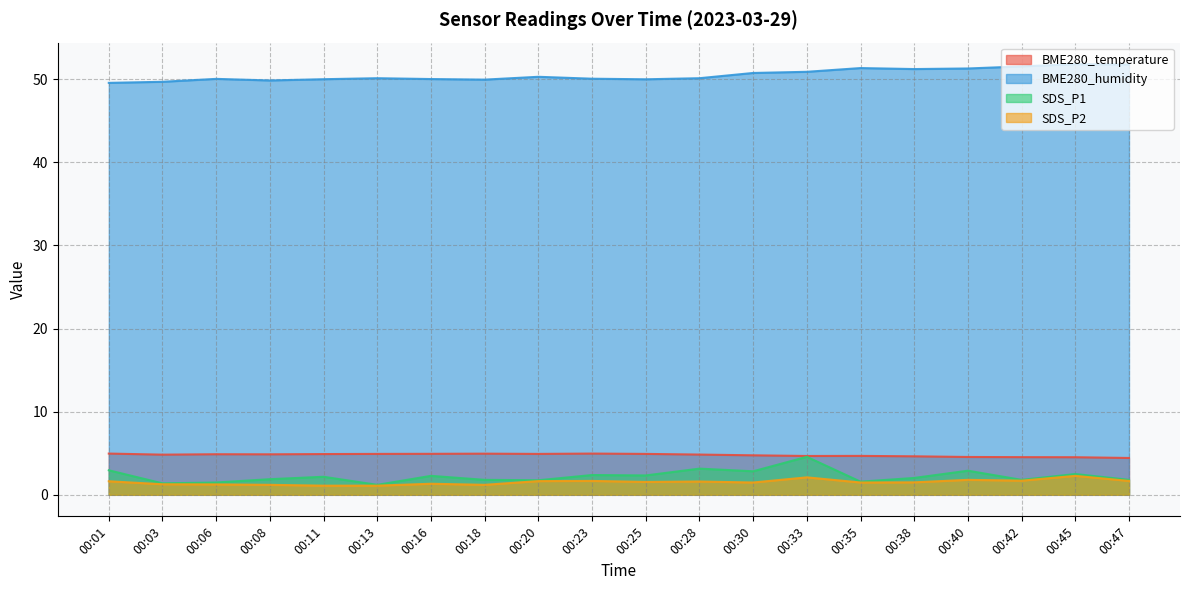

What is the maximum value shown in the chart?

51.8